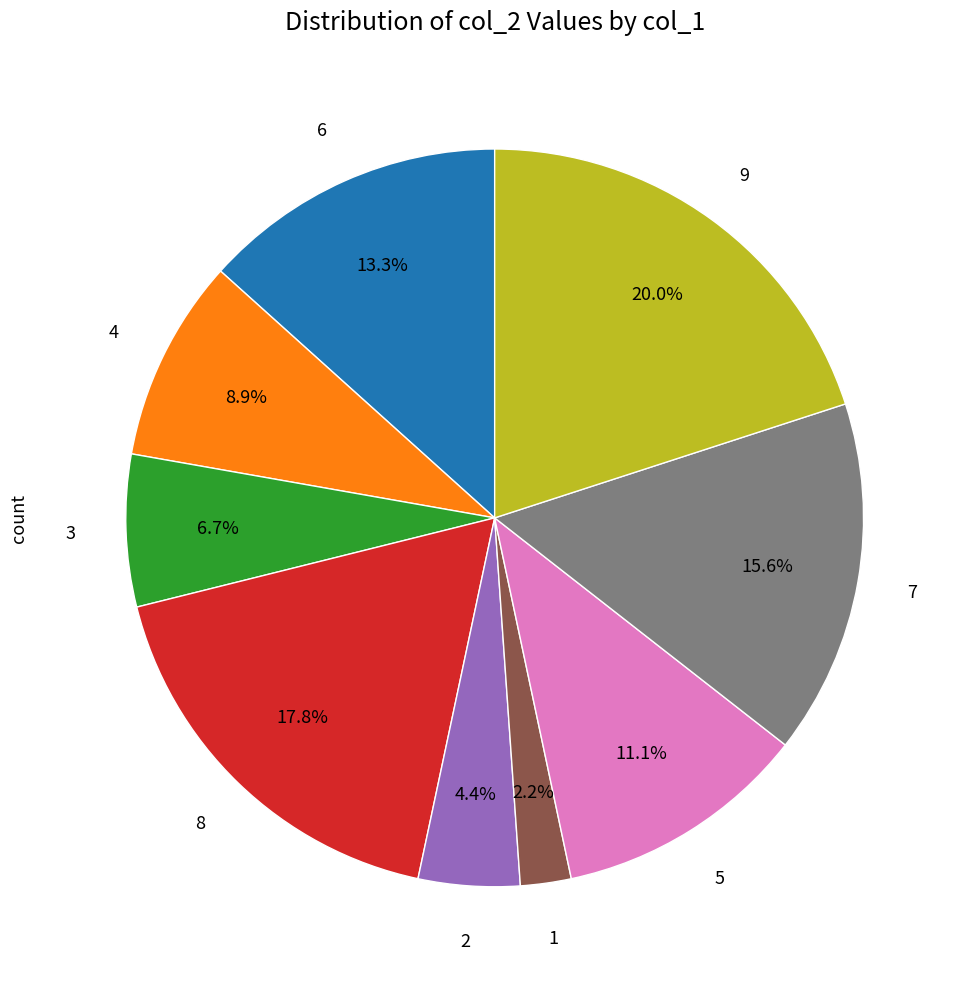

Is there any slice that represents more than half of the pie?

No